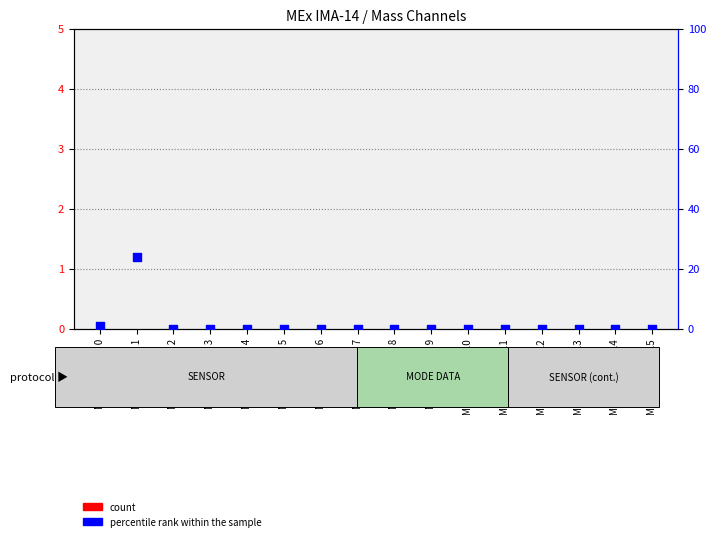

What are all the series names shown in the legend?

count, percentile rank within the sample